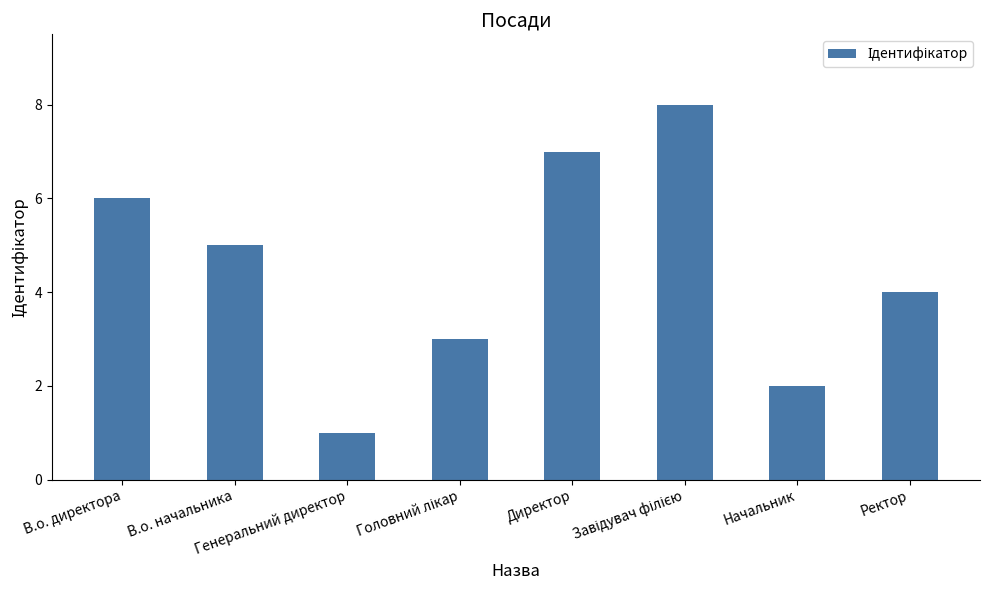

What is the greatest value displayed?

8